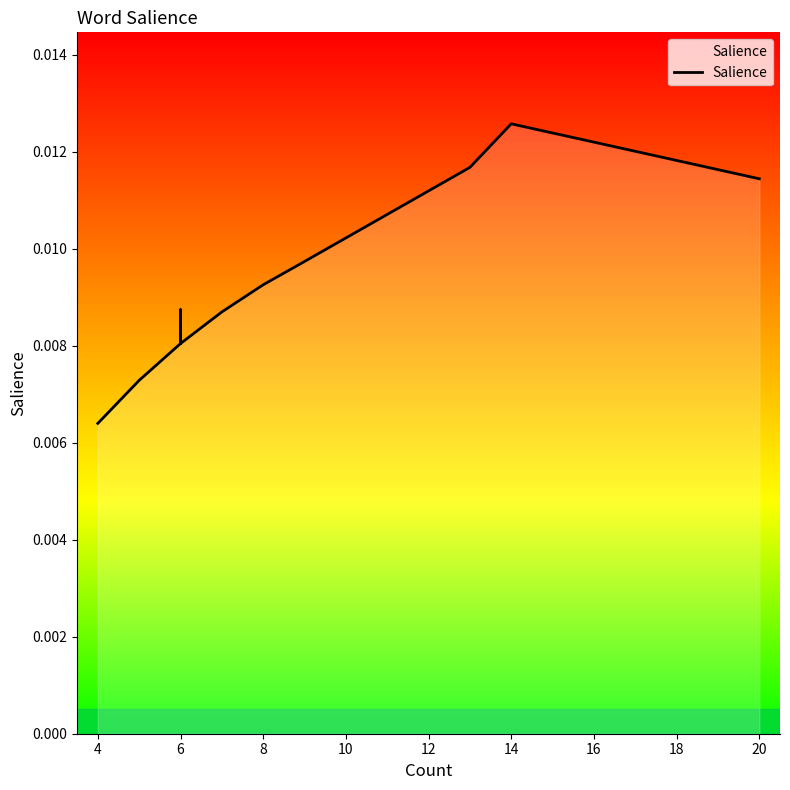

Is it true that the value at 20 is 0.0?

False